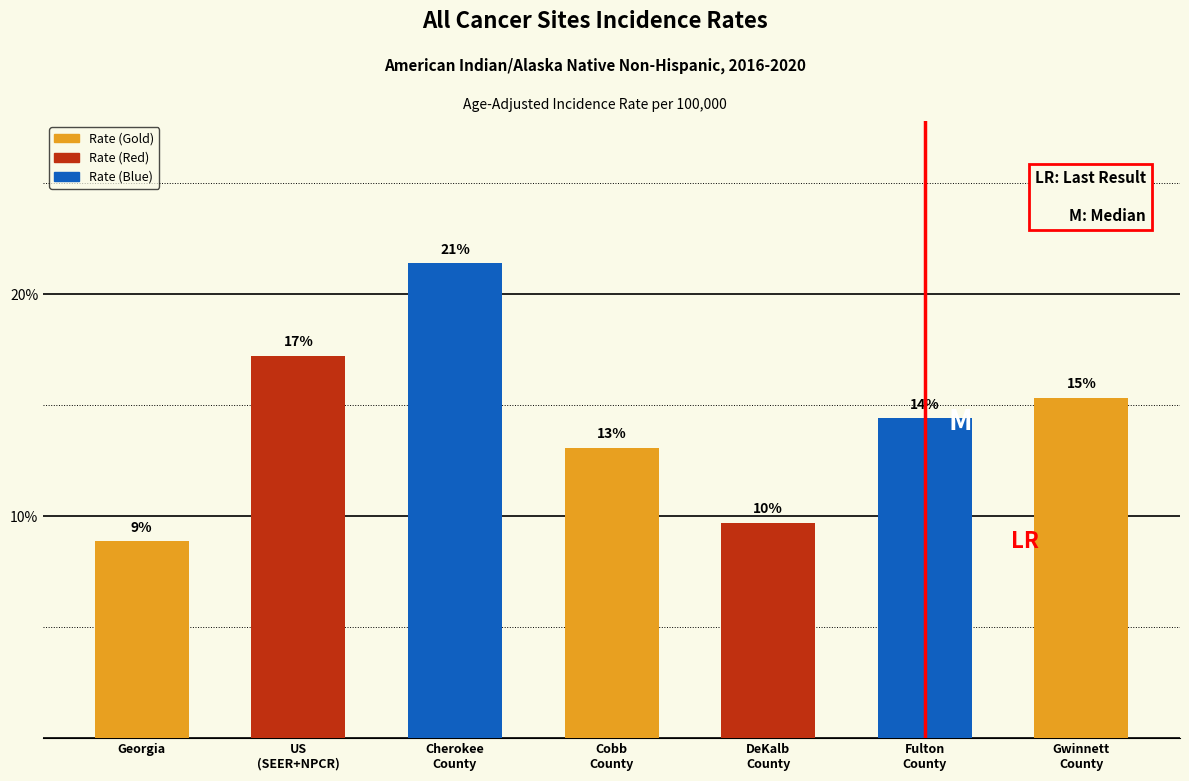

Are the bars horizontal?

No